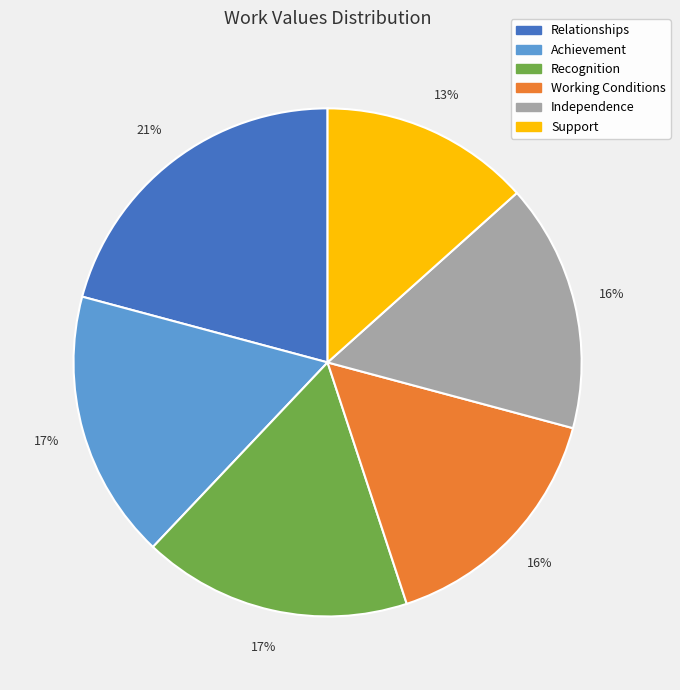

Do Support and Recognition together represent more than half of the pie?

No